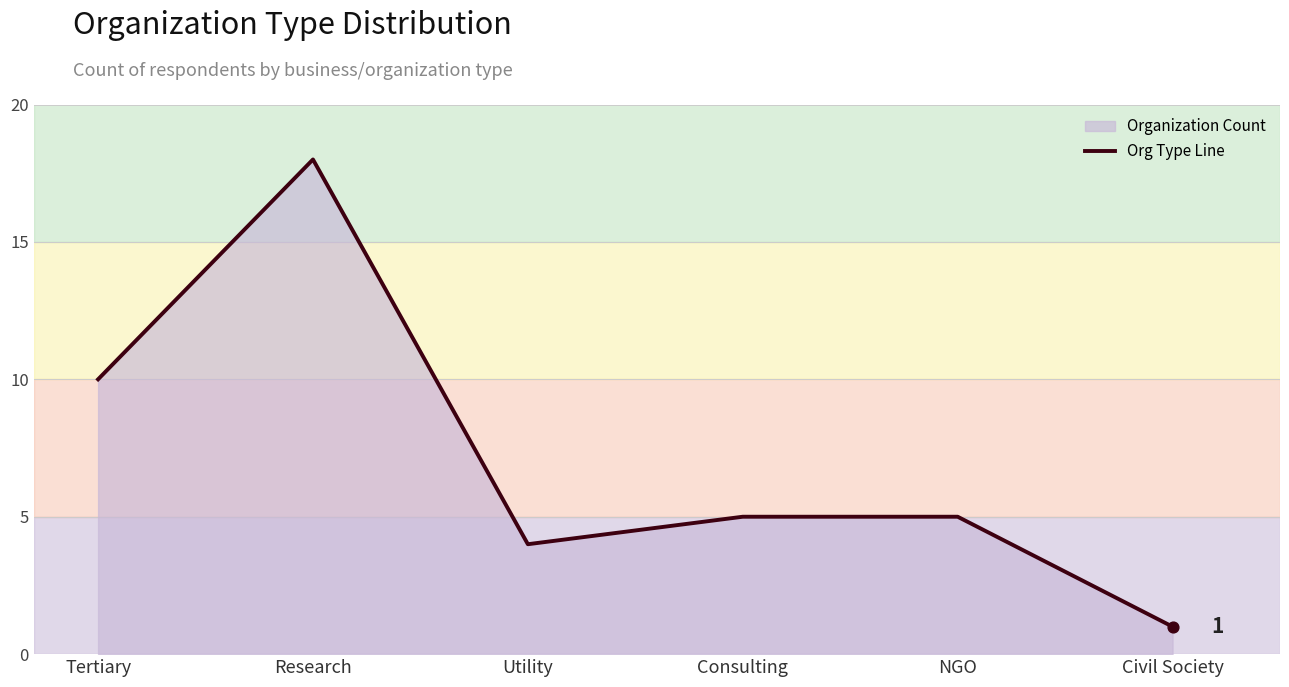

Which has a higher value, Civil Society or NGO?

NGO